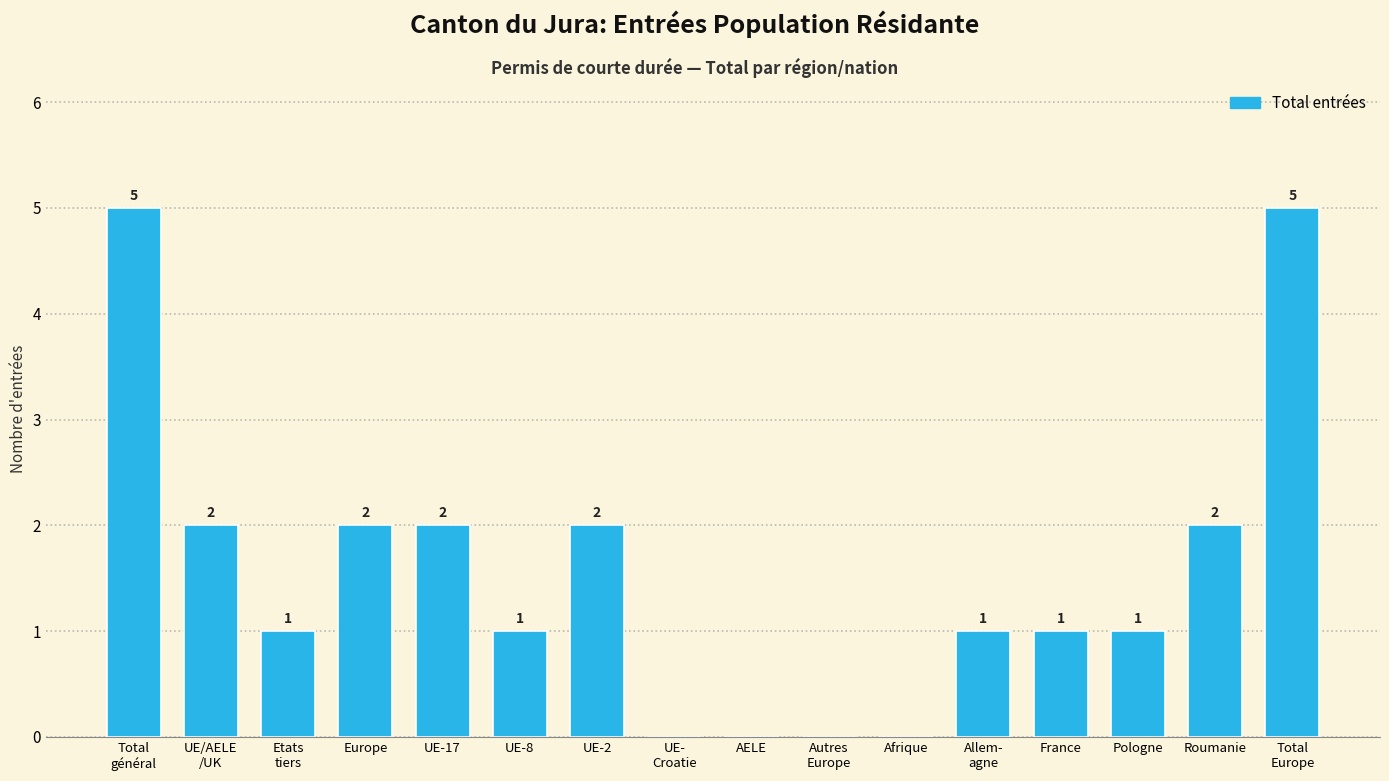

What is the sum of all values?

25